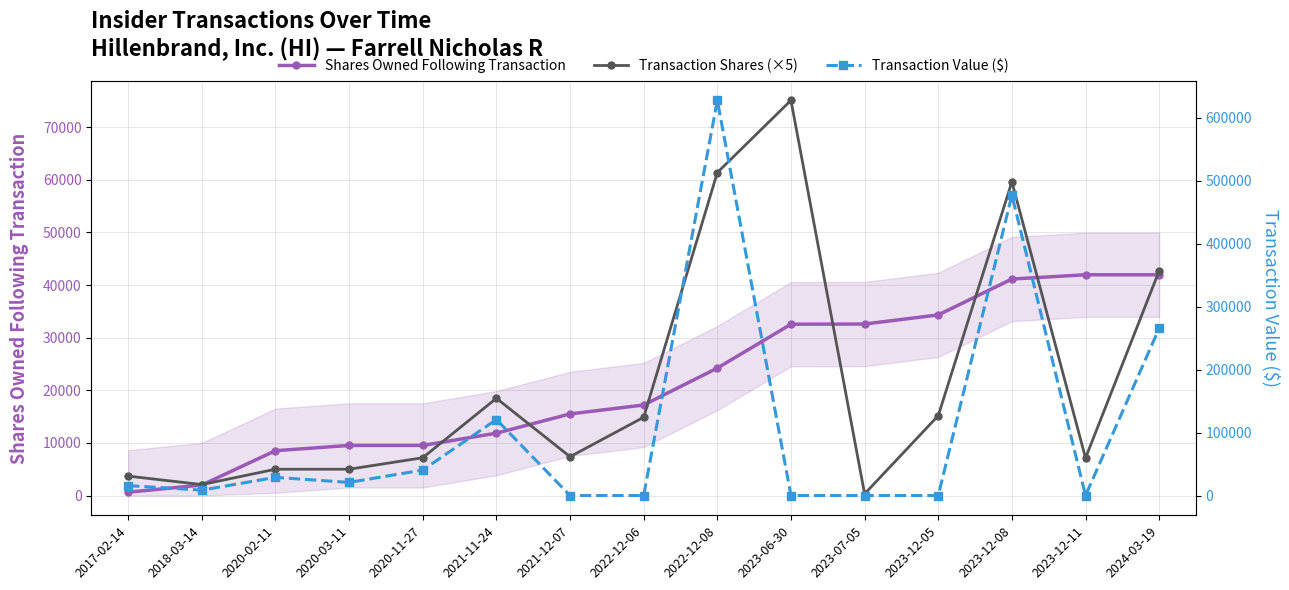

Does the chart display data point markers on the line(s)?

Yes